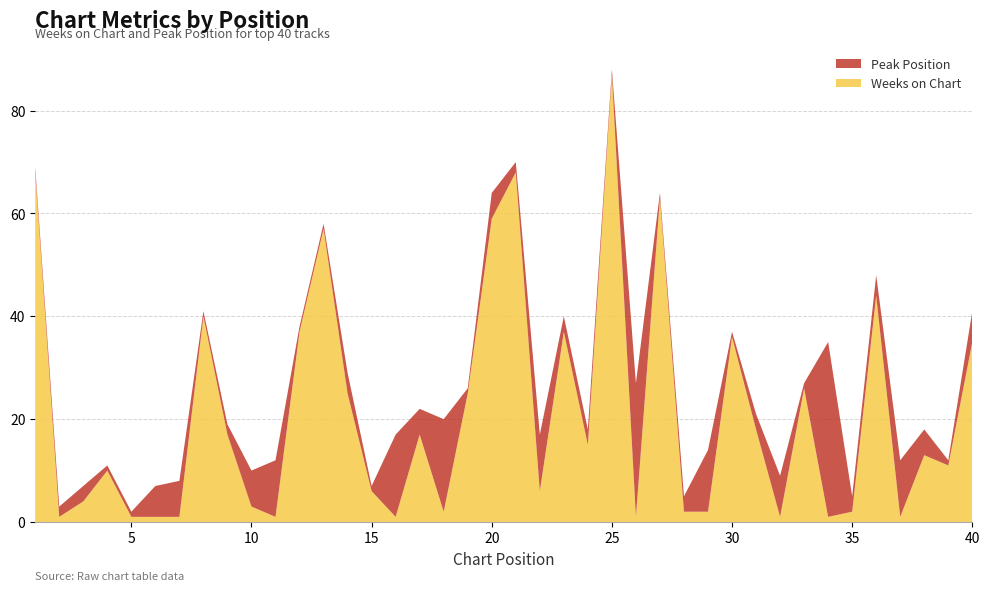

Reading left to right, transcribe all the data shown in this chart.

Weeks on Chart: 1=68	2=1	3=4	4=10	5=1	6=1	7=1	8=40	9=17	10=3	11=1	12=37	13=57	14=25	15=6	16=1	17=17	18=2	19=25	20=59	21=68	22=6	23=37	24=15	25=87	26=1	27=63	28=2	29=2	30=36	31=18	32=1	33=26	34=1	35=2	36=44	37=1	38=13	39=11	40=35
Peak Position: 1=1	2=2	3=3	4=1	5=1	6=6	7=7	8=1	9=2	10=7	11=11	12=1	13=1	14=4	15=1	16=16	17=5	18=18	19=1	20=5	21=2	22=11	23=3	24=3	25=1	26=26	27=1	28=3	29=12	30=1	31=3	32=8	33=1	34=34	35=3	36=4	37=11	38=5	39=1	40=6